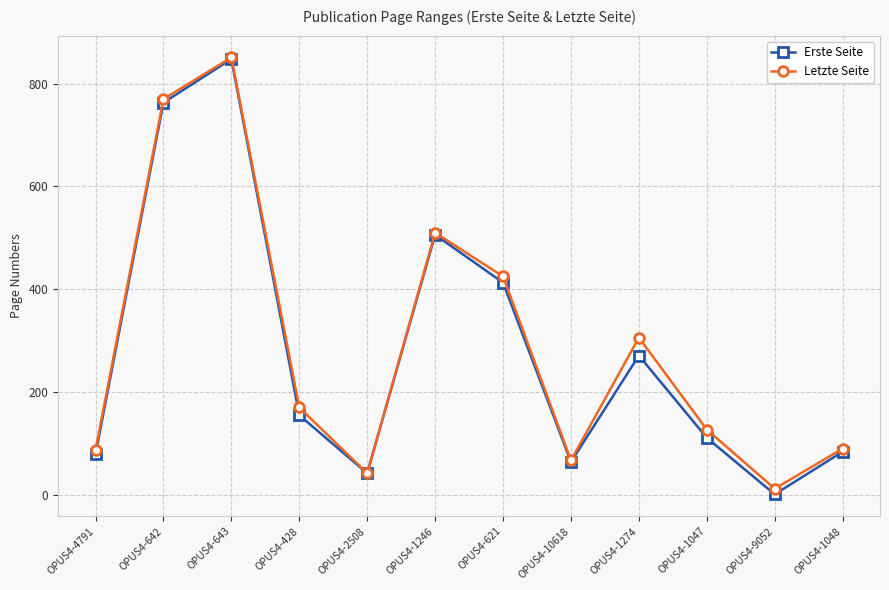

The value of Erste Seite at OPUS4-1047 is 71. True or false?

False